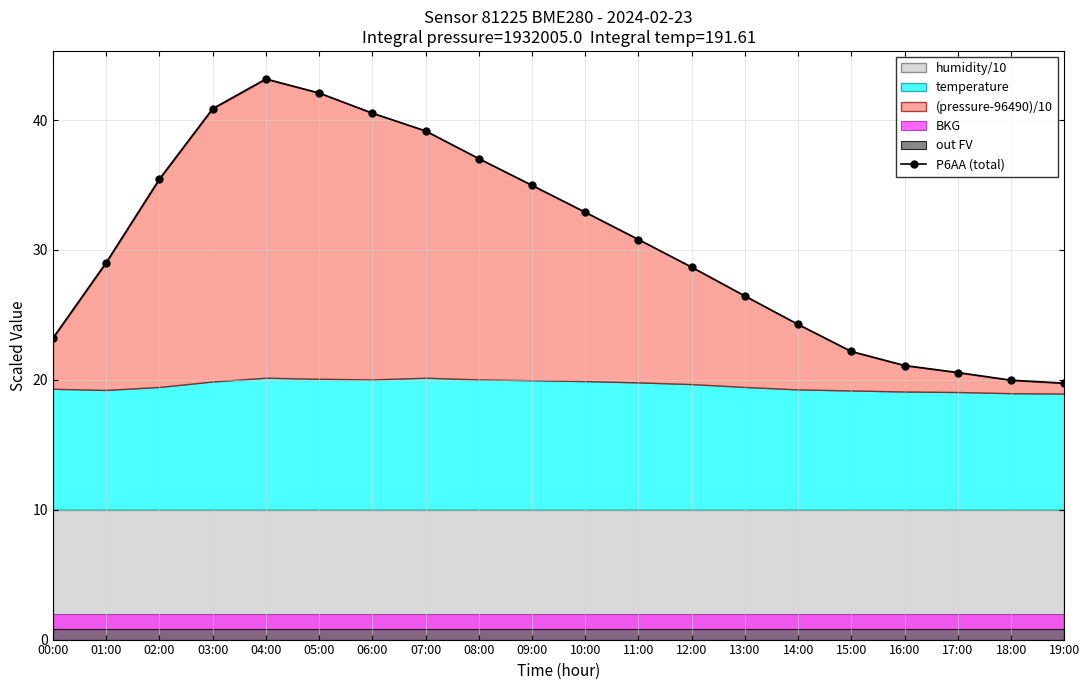

Reading left to right, transcribe all the data shown in this chart.

00:00=23.2	01:00=29.0	02:00=35.5	03:00=40.9	04:00=43.2	05:00=42.1	06:00=40.5	07:00=39.2	08:00=37.0	09:00=35.0	10:00=32.9	11:00=30.8	12:00=28.7	13:00=26.4	14:00=24.3	15:00=22.2	16:00=21.1	17:00=20.6	18:00=20.0	19:00=19.7